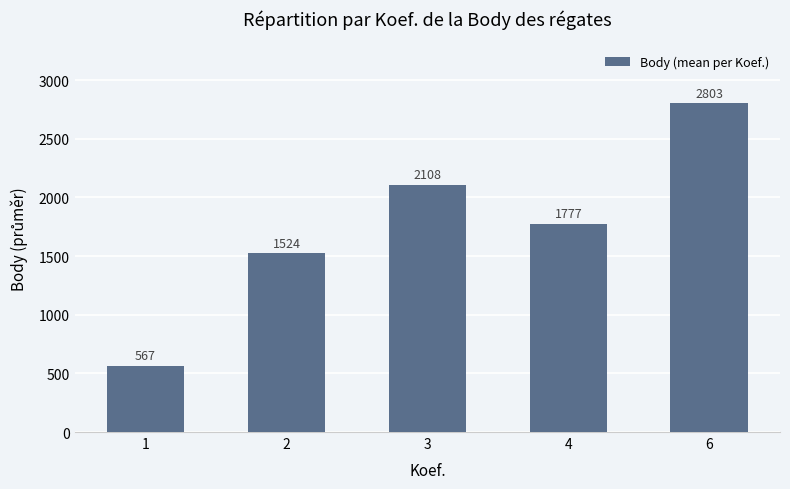

At which label is the value closest to 1685?

4